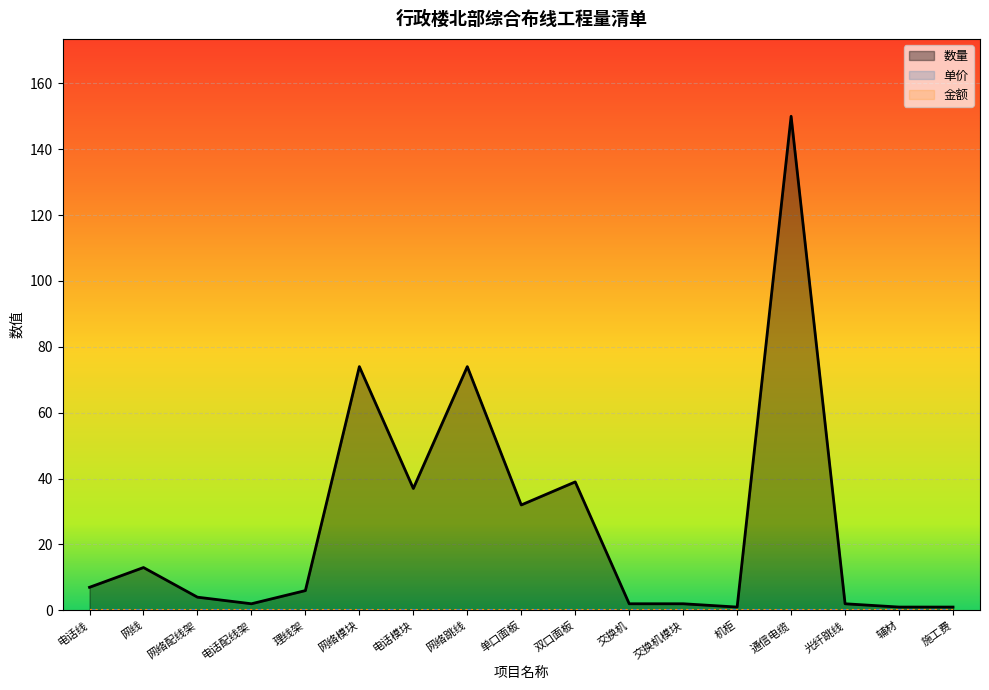

Which has a higher value, 单口面板 or 通信电缆?

通信电缆